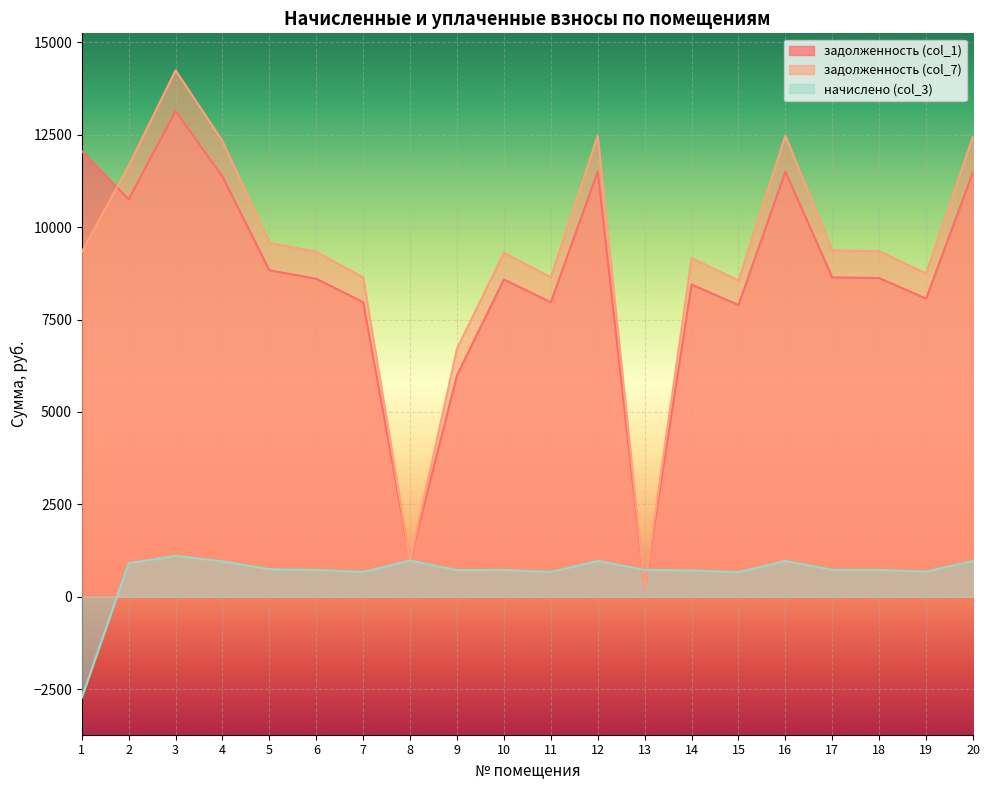

Reading left to right, transcribe all the data shown in this chart.

задолженность (col_1): 1=12057.6	2=10752.0	3=13132.8	4=11366.4	5=8832.0	6=8601.6	7=7968.0	8=981.7	9=5992.8	10=8582.4	11=7968.0	12=11500.8	13=242.1	14=8448.0	15=7891.2	16=11500.8	17=8640.0	18=8620.8	19=8064.0	20=11481.6
задолженность (col_7): 1=9327.4	2=11659.2	3=14240.9	4=12325.4	5=9577.2	6=9327.4	7=8640.3	8=981.7	9=6713.7	10=9306.5	11=8640.3	12=12471.2	13=242.5	14=9160.8	15=8557.0	16=12471.2	17=9369.0	18=9348.2	19=8744.4	20=12450.4
начислено (col_3): 1=-2730.2	2=907.2	3=1108.1	4=959.0	5=745.2	6=725.8	7=672.3	8=981.7	9=720.9	10=724.1	11=672.3	12=970.4	13=727.4	14=712.8	15=665.8	16=970.4	17=729.0	18=727.4	19=680.4	20=968.8